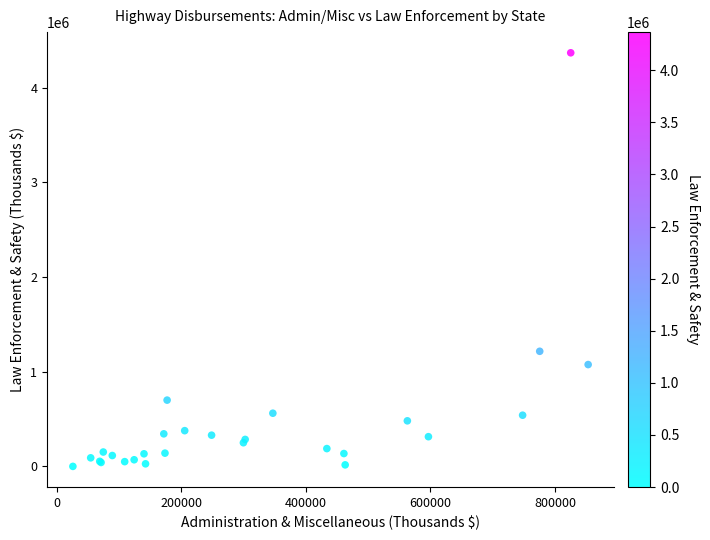

What Y value in the scatter plot is closest to 2183263?

1215141